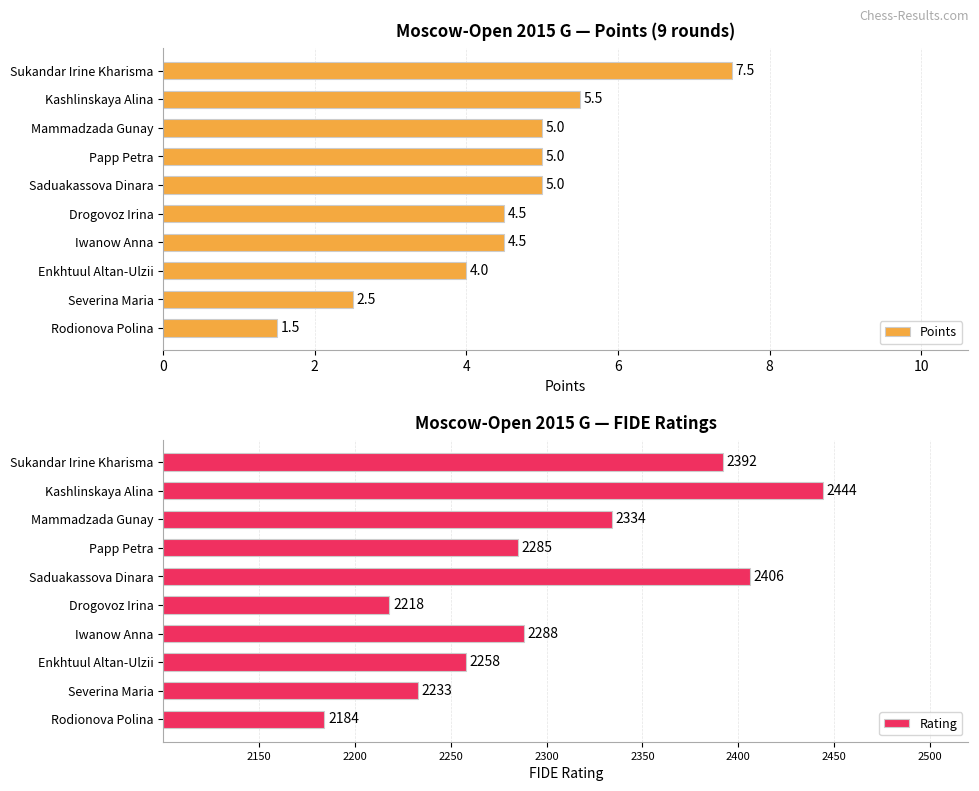

Where is Points nearest to the value 4?

Enkhtuul Altan-Ulzii